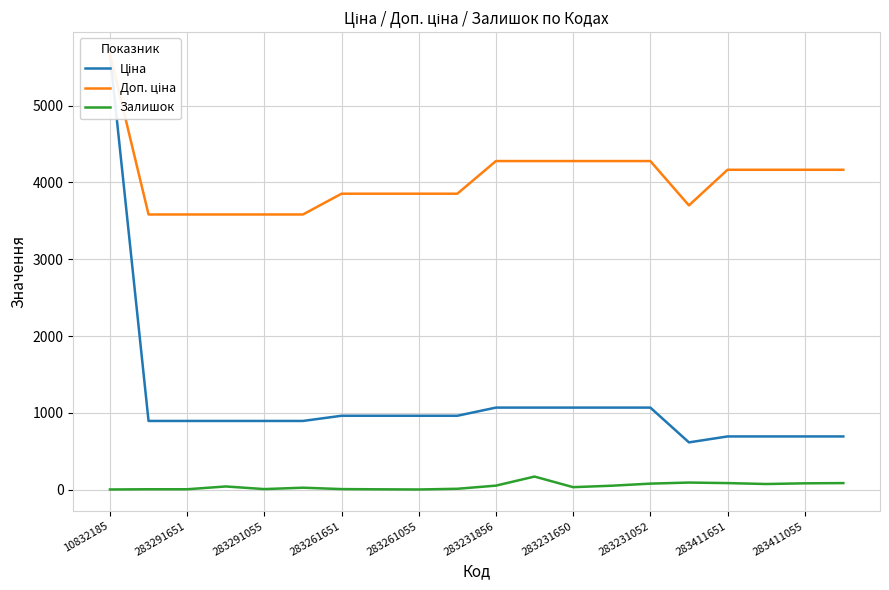

True or false: Залишок has a value of 11.7 at 283231856.

False